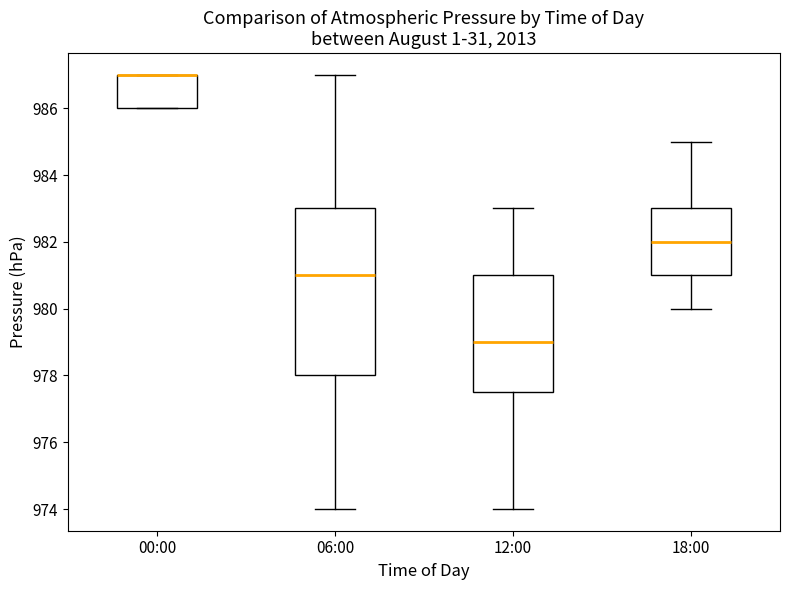

Comparing the boxes themselves (not the whiskers), which one is the tallest?

06:00